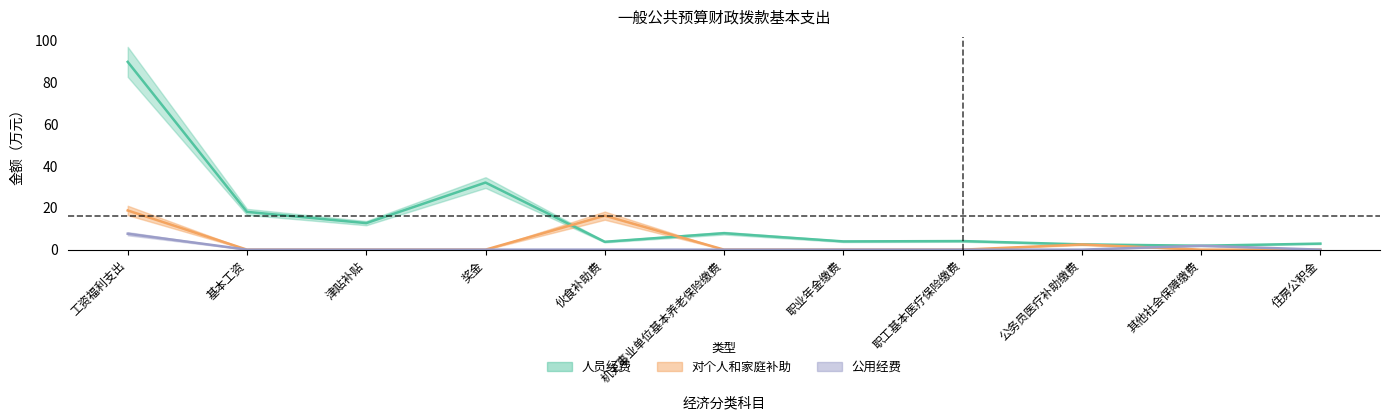

What position from the right is 其他社会保障缴费?

2